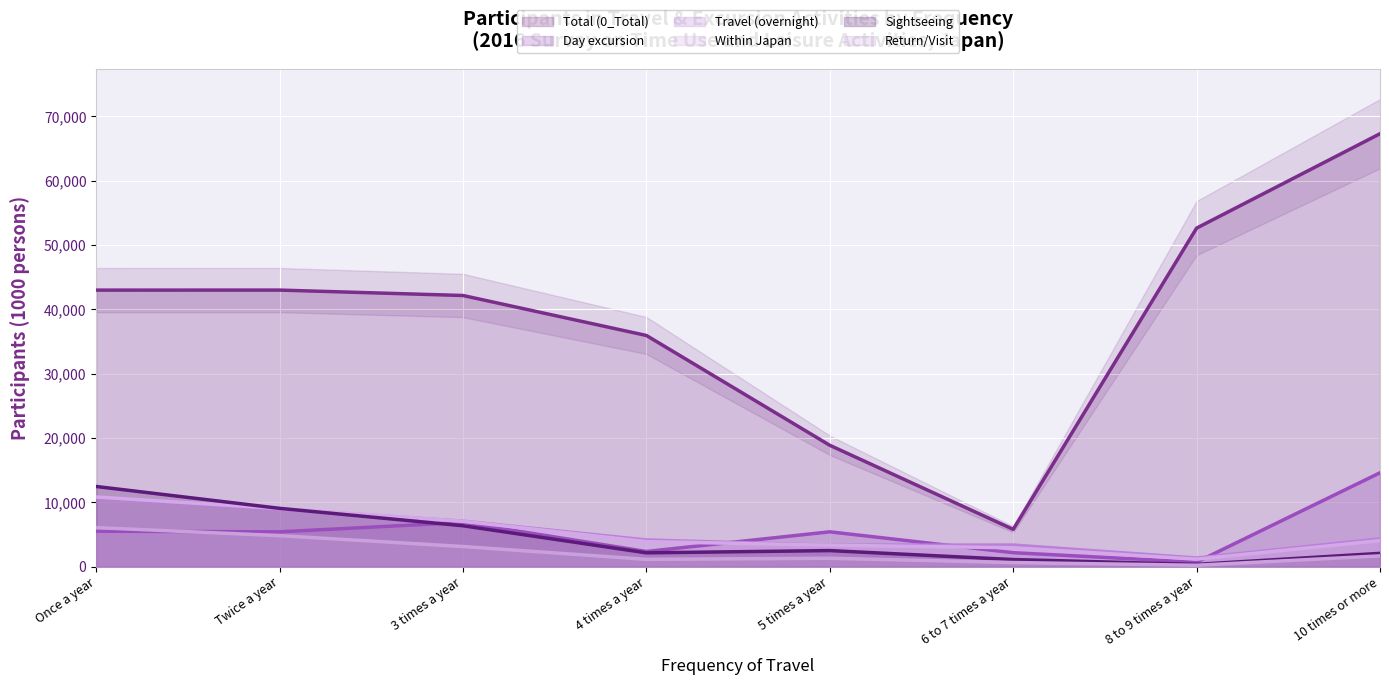

What is the average value of the Sightseeing series?

4485